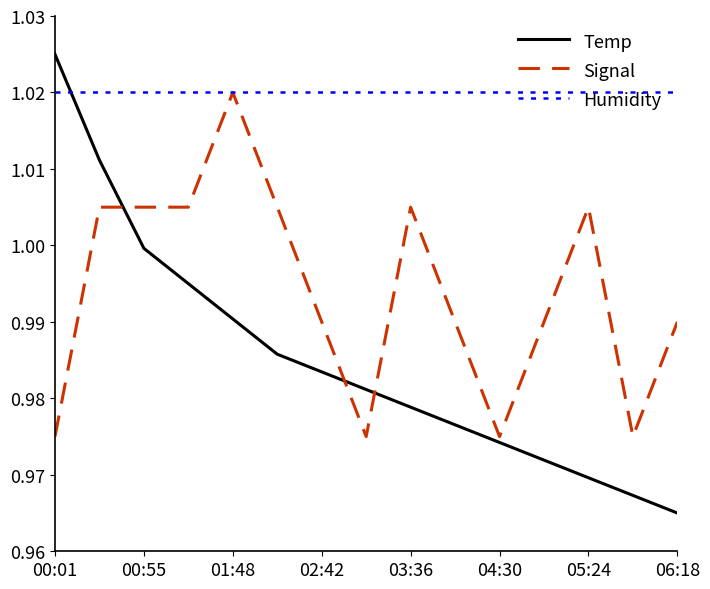

Which series has the largest total across all categories?

Humidity